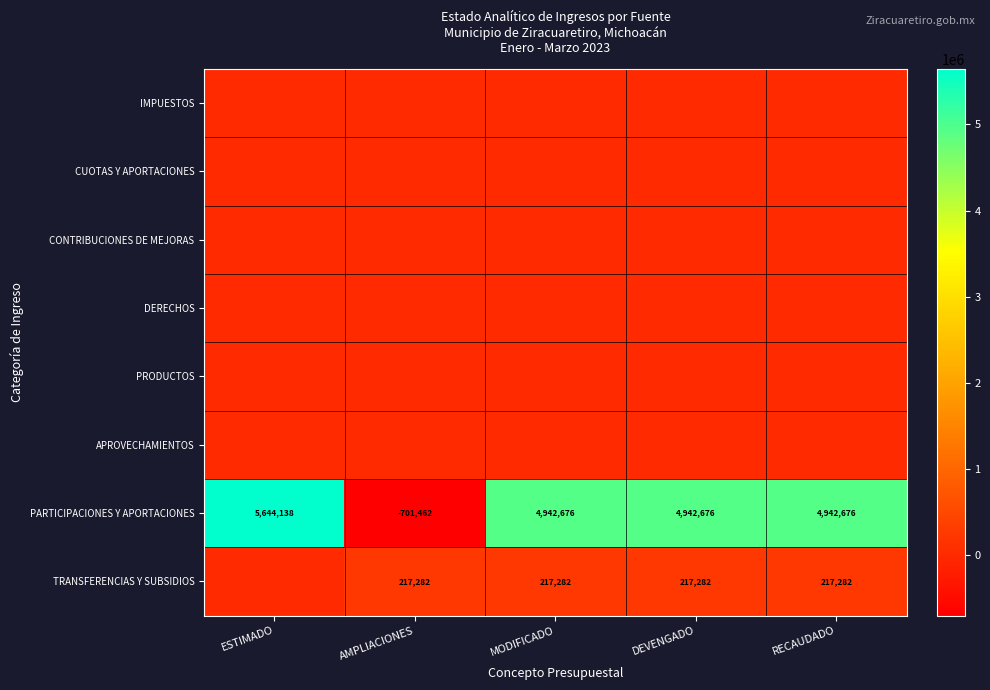

The TRANSFERENCIAS Y SUBSIDIOS series shows 217282 at MODIFICADO. True or false?

True